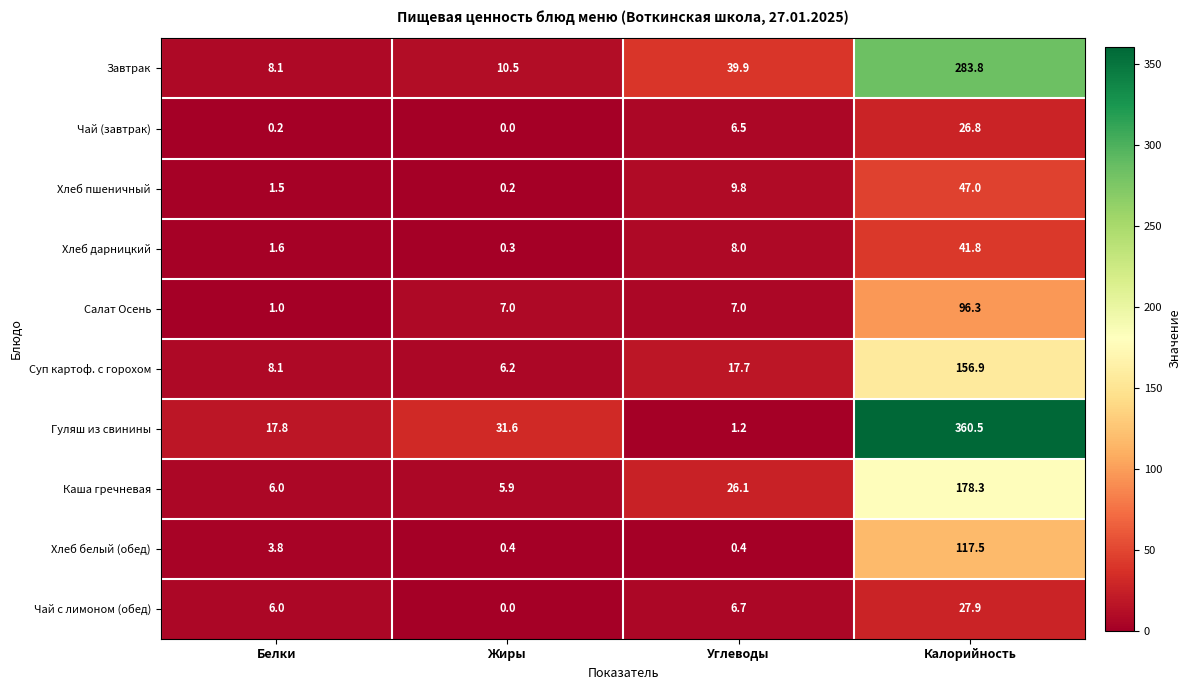

Which series has the largest total across all categories?

Гуляш из свинины